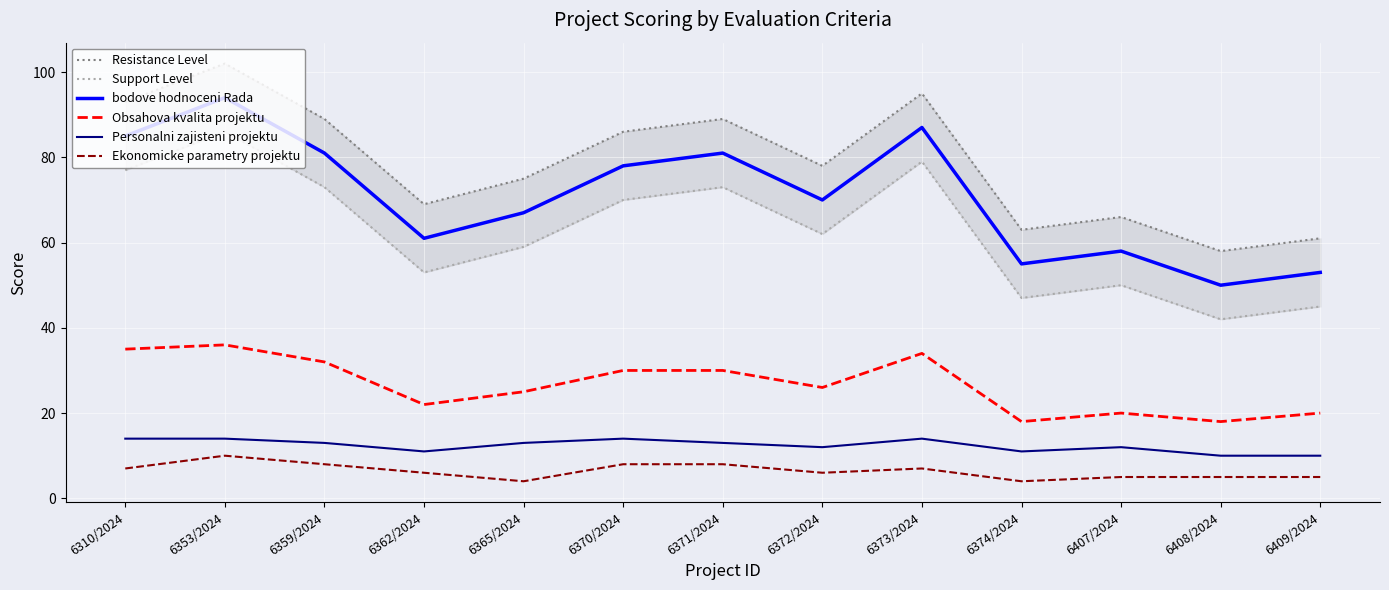

How many values in the Personalni zajisteni projektu series exceed 13?

4